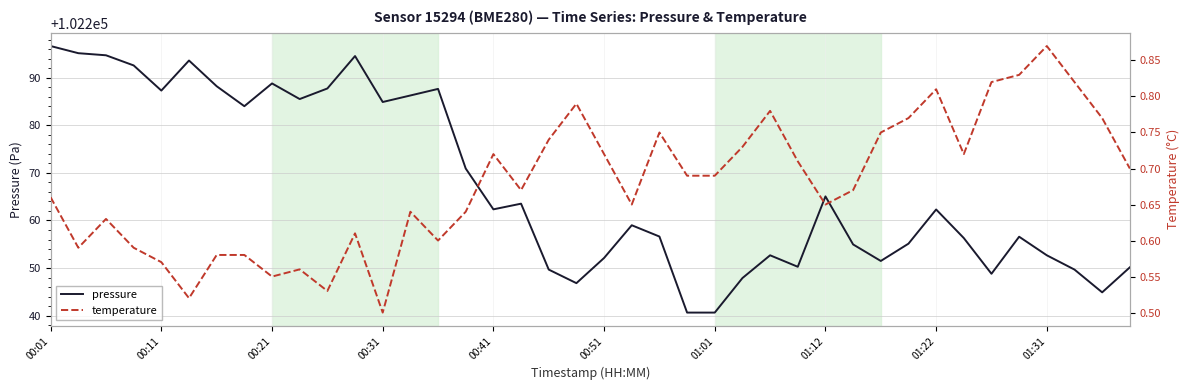

True or false: temperature and pressure intersect in this chart.

False